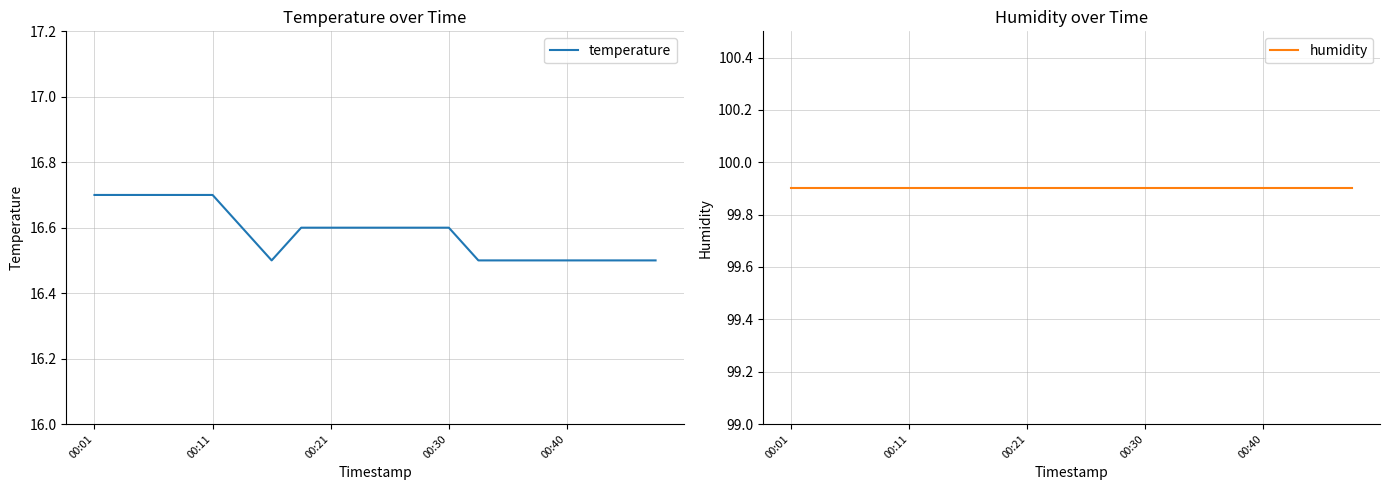

Which category has the highest value in the humidity series?

00:01